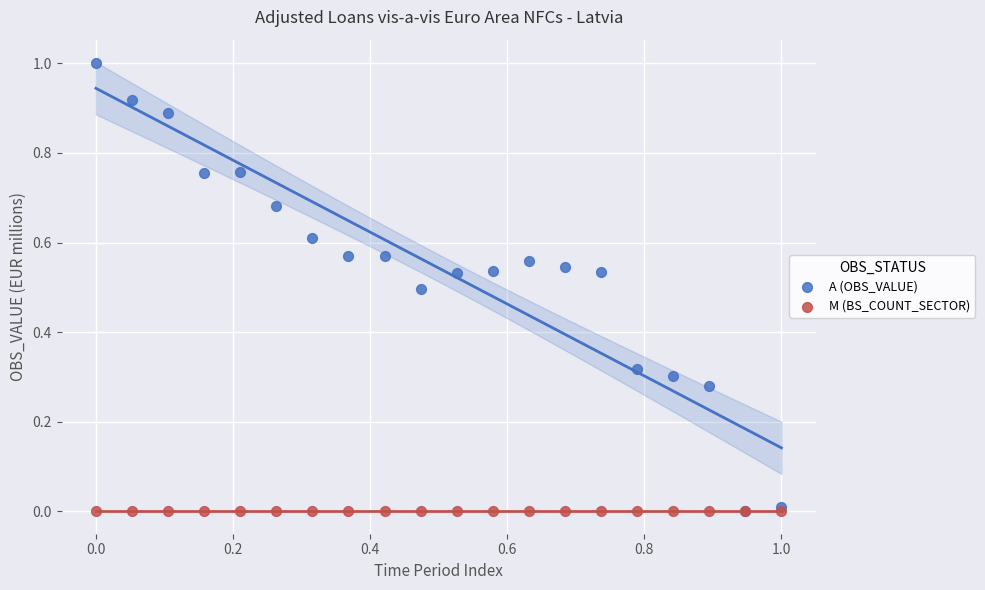

What are all the series names shown in the legend?

A (OBS_VALUE), M (BS_COUNT_SECTOR)